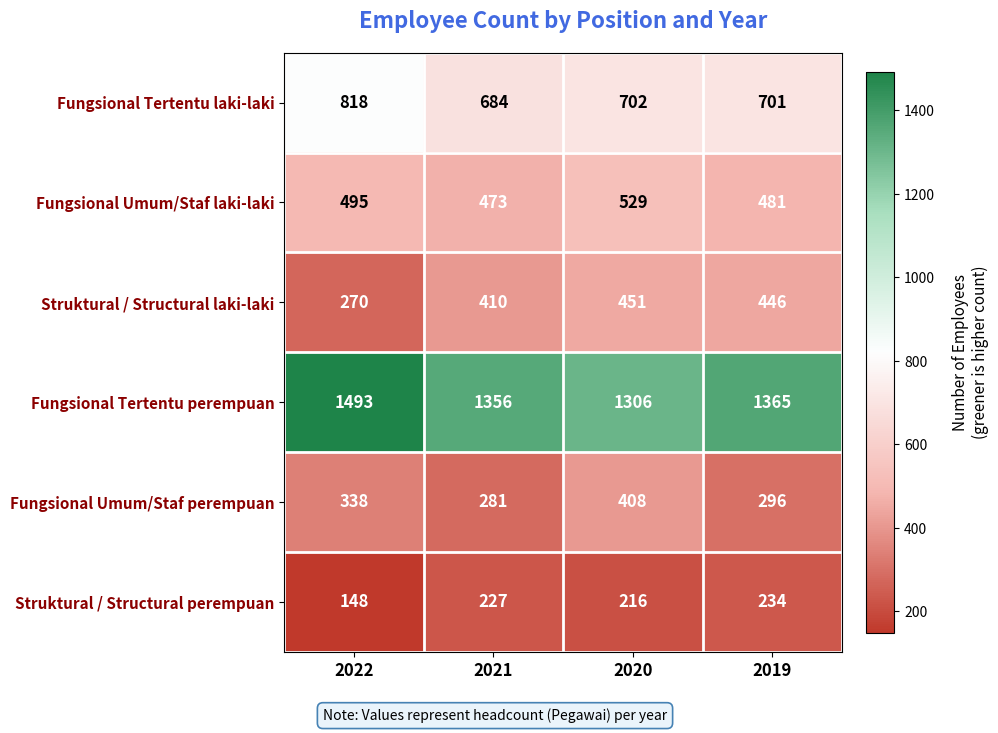

True or false: Struktural / Structural laki-laki has a value of 270 at 2022.

True